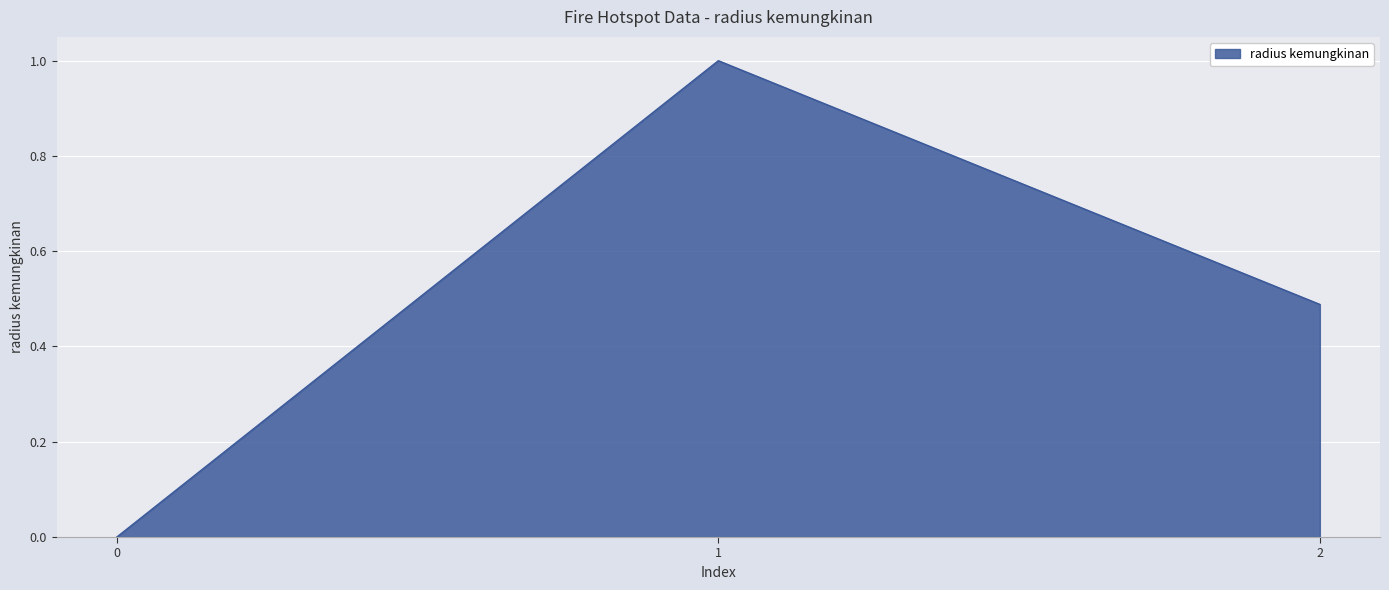

What is the greatest value displayed?

1.0